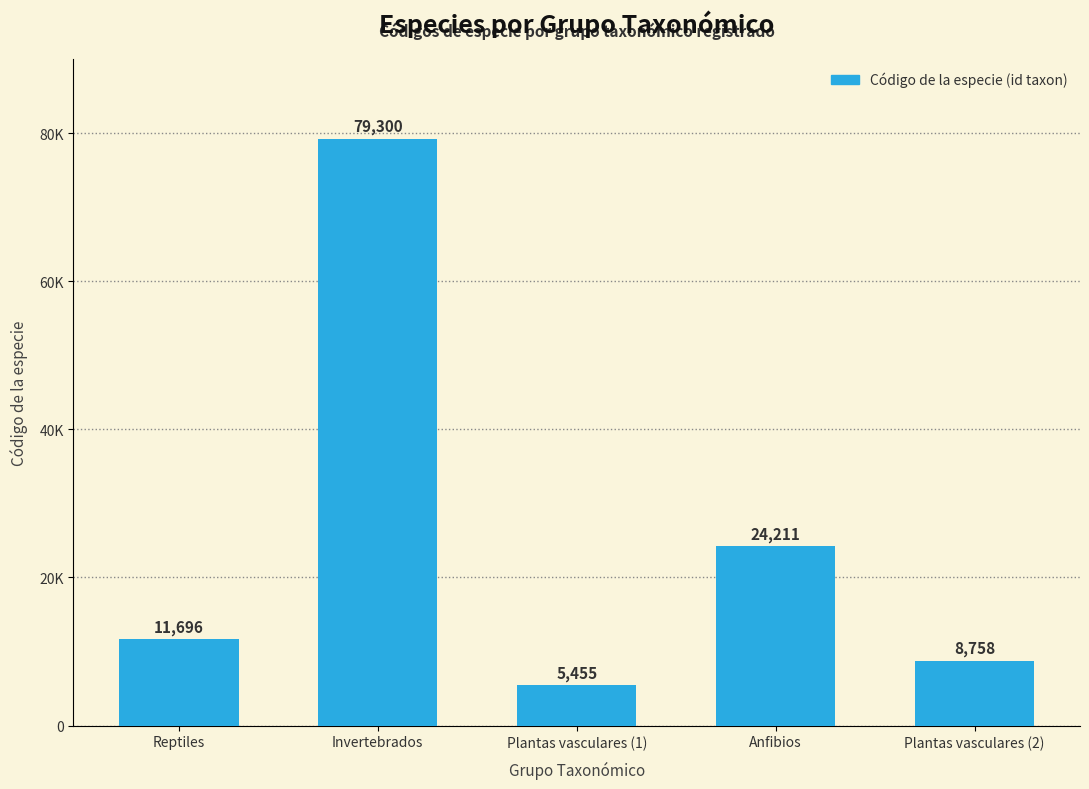

Which category has the highest value across all series?

Invertebrados